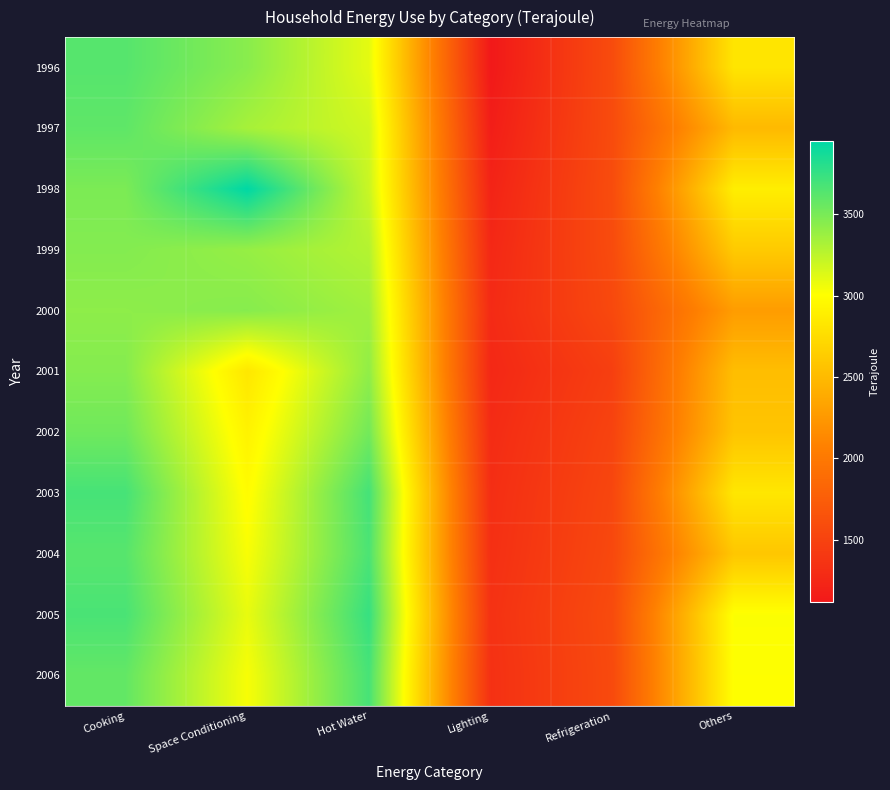

How many data points does each series have?

6